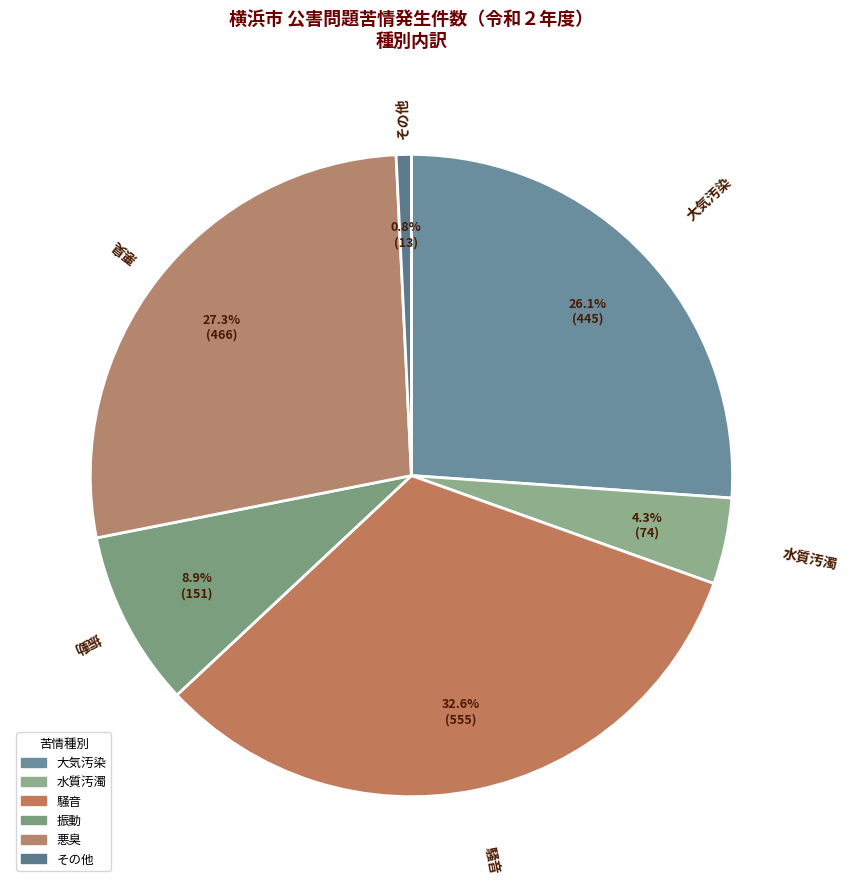

How many segments does this pie chart have?

6